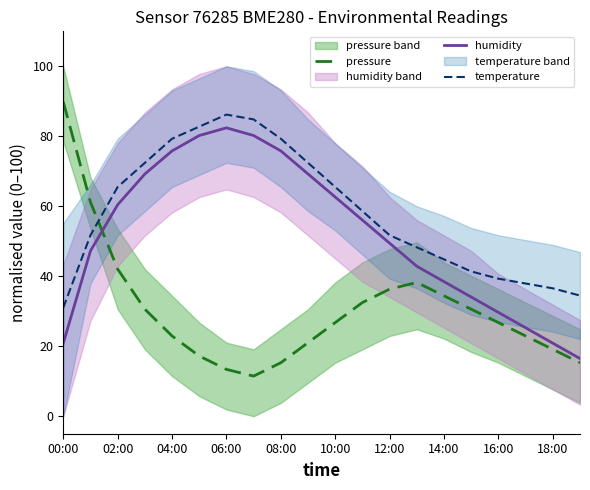

The pressure series shows 19.1 at 18:00. True or false?

True